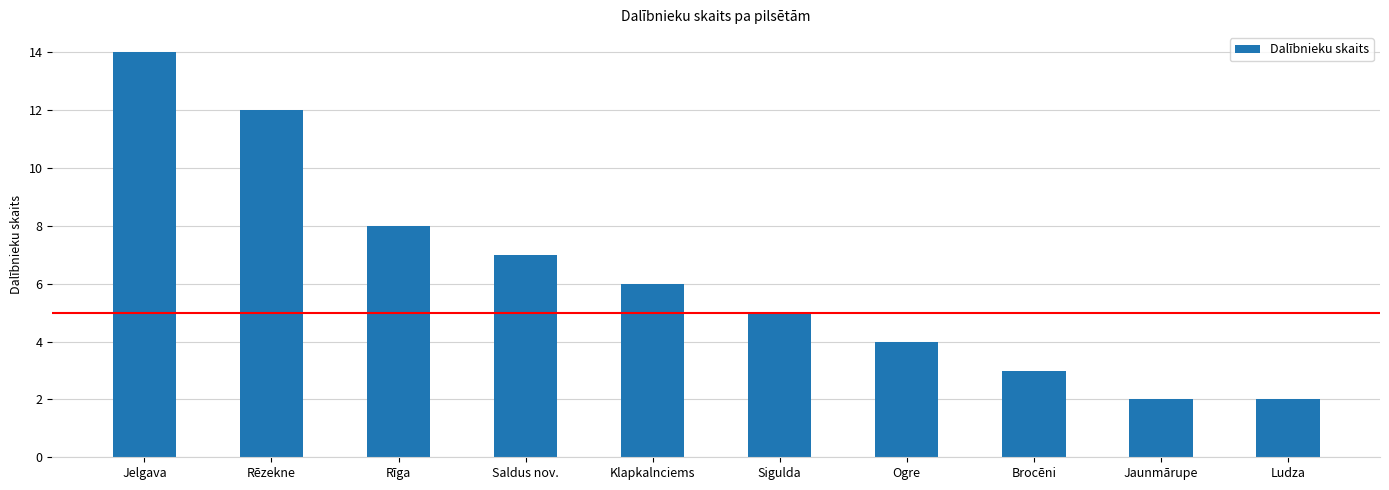

The chart shows a value of 3 at Ludza. True or false?

False